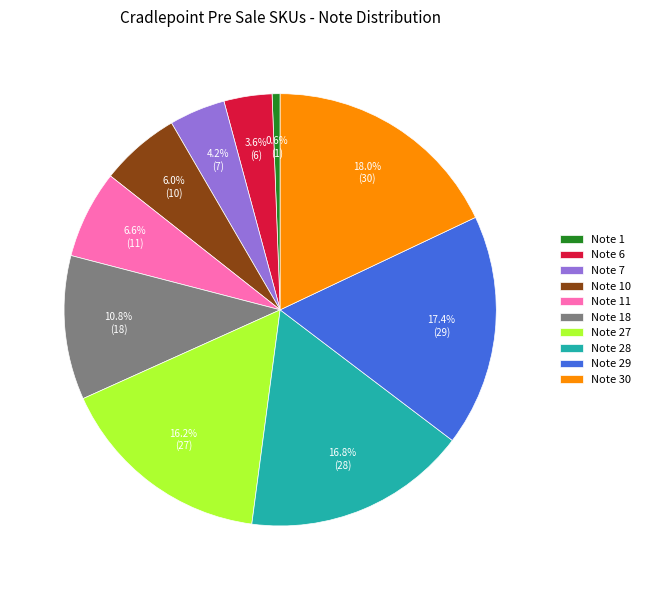

To the nearest percent, what is the difference between the largest and smallest slice percentages?

17%